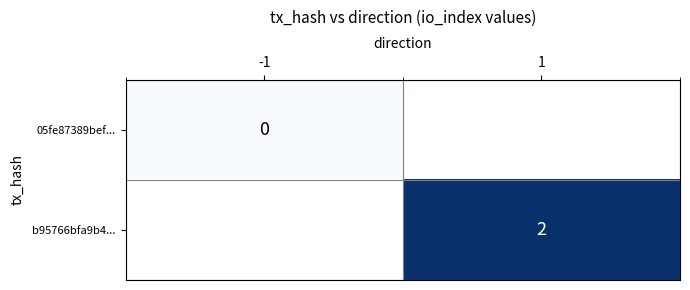

Is it true that b95766bfa9b4... equals 2 at 1?

True